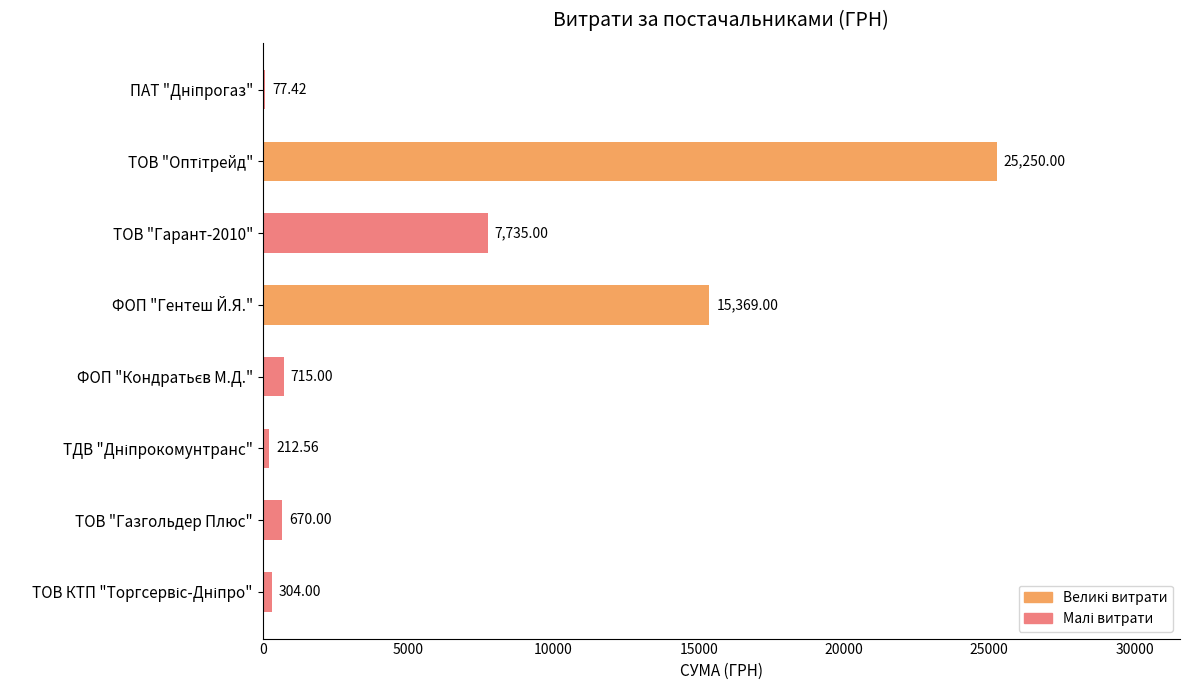

Where is the data nearest to the value 12663?

ФОП "Гентеш Й.Я."